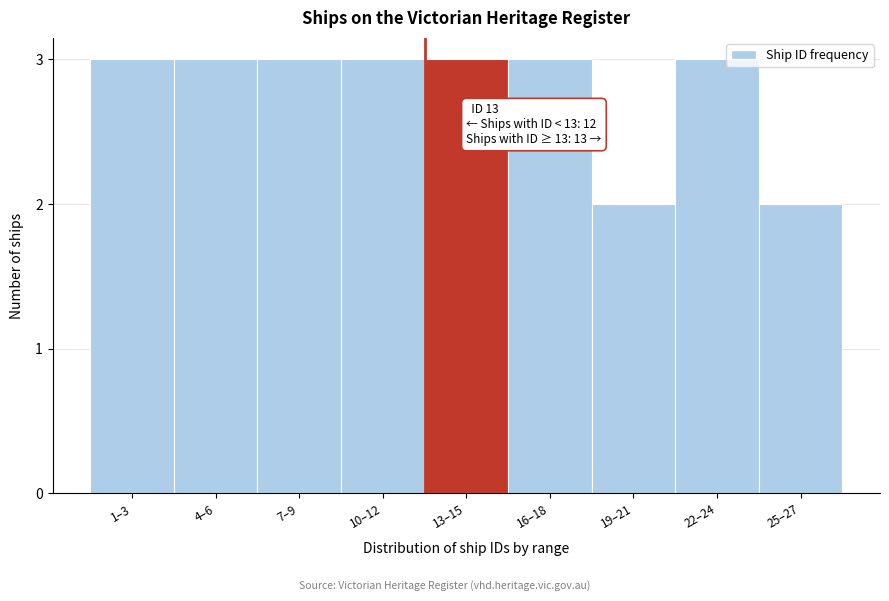

Reading right to left, what are all the values shown in this chart?

25–27=2	22–24=3	19–21=2	16–18=3	13–15=3	10–12=3	7–9=3	4–6=3	1–3=3